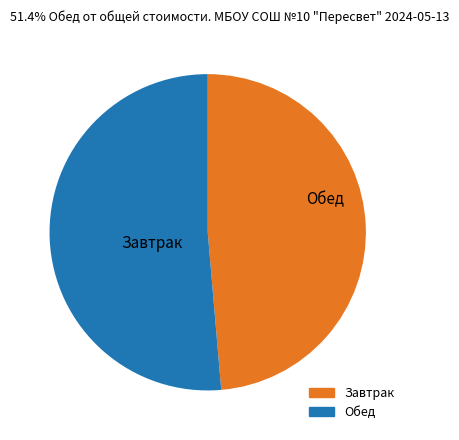

Is there a majority slice in this chart?

Yes